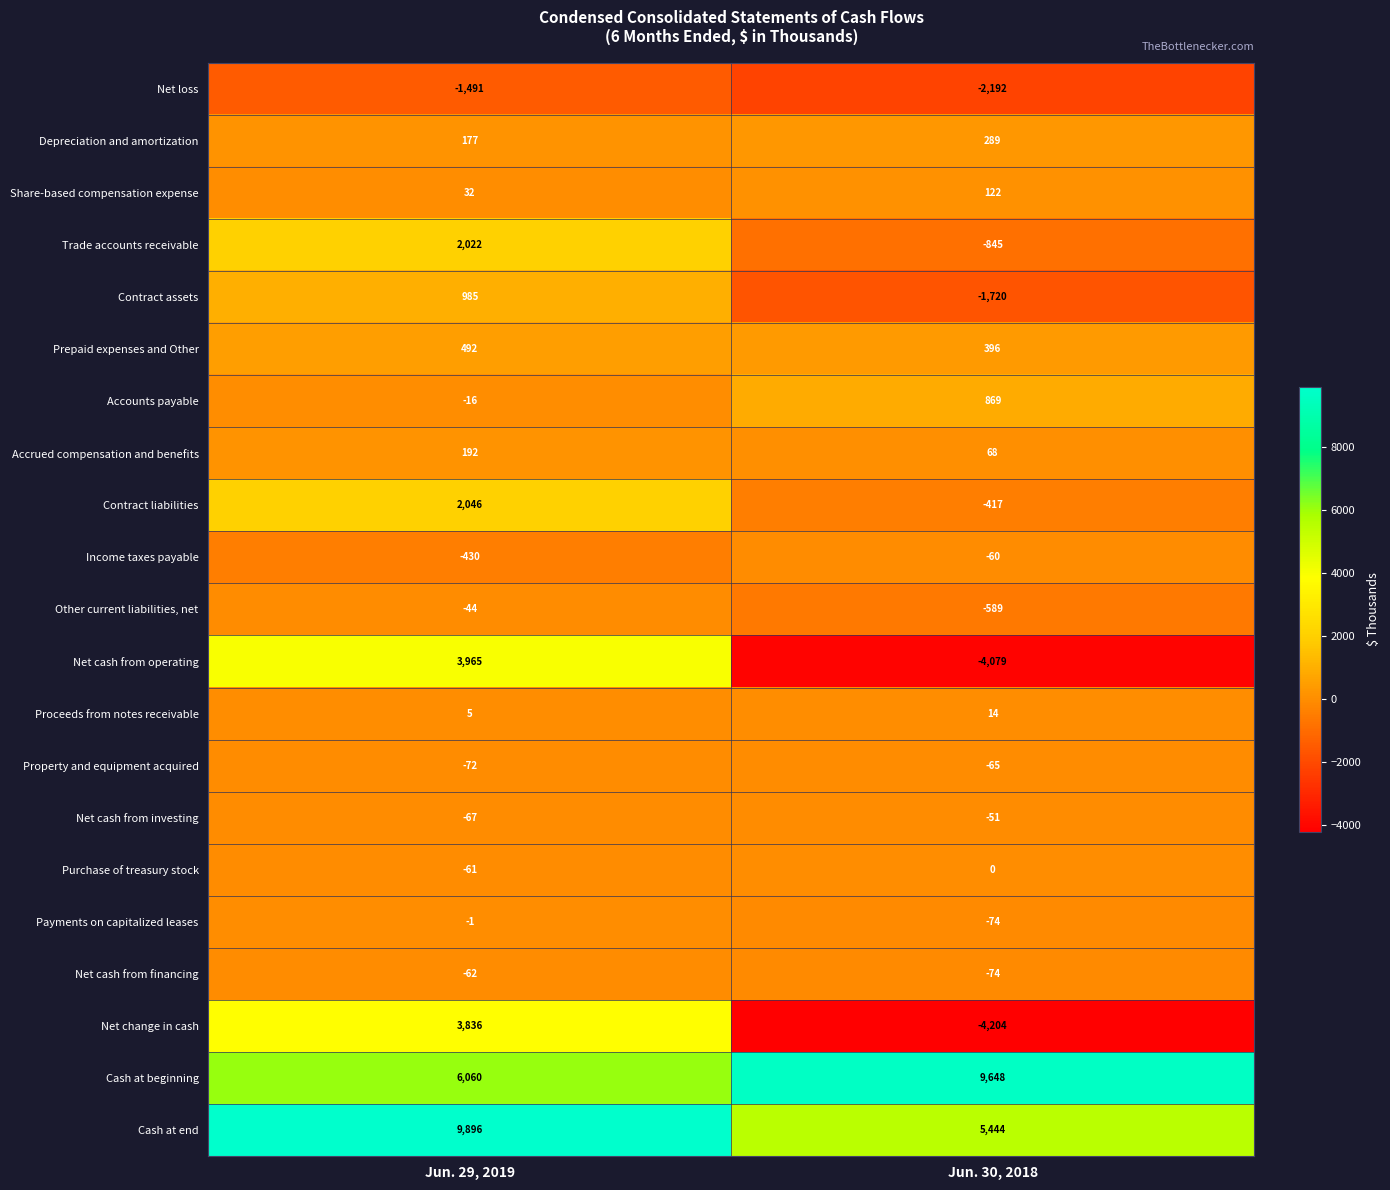

What is the maximum value shown in the chart?

9896